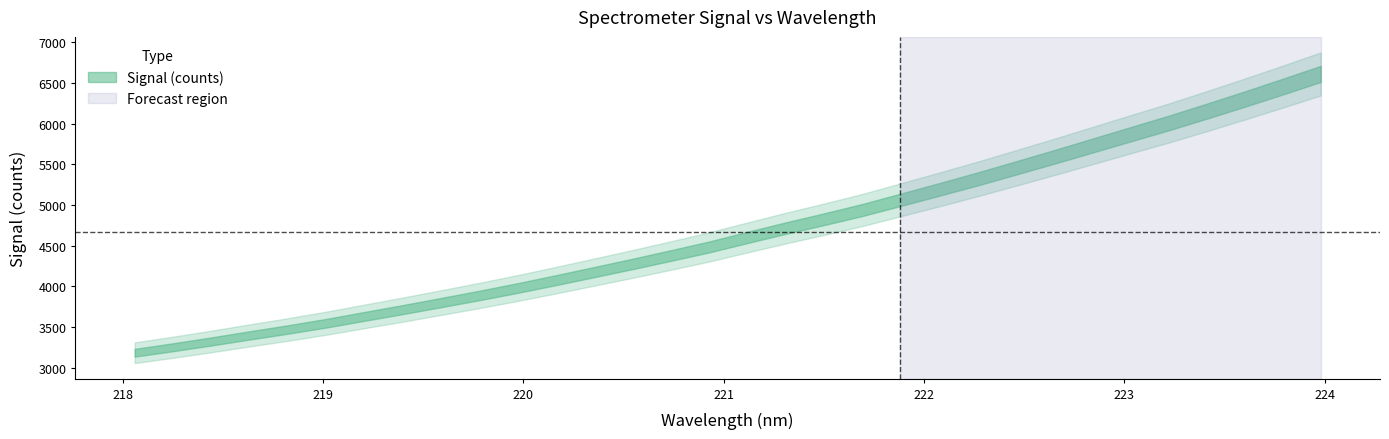

How many lines are shown in the chart?

1